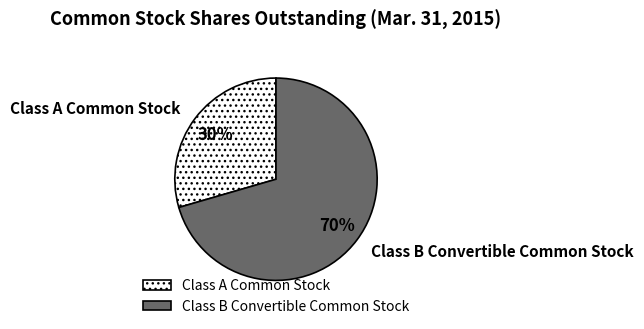

What is the largest slice in the pie chart?

Class B Convertible Common Stock